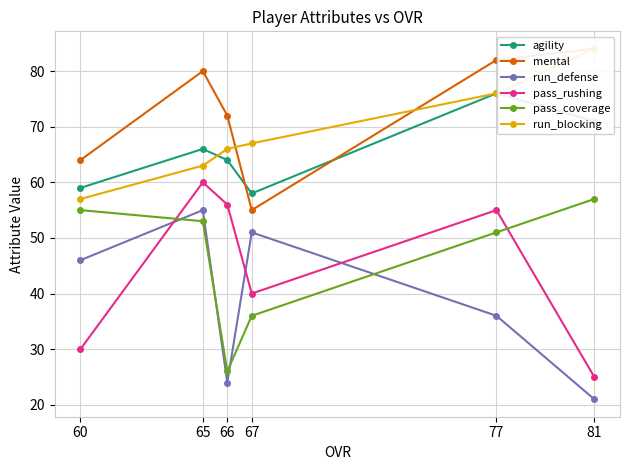

True or false: agility and run_defense intersect in this chart.

False